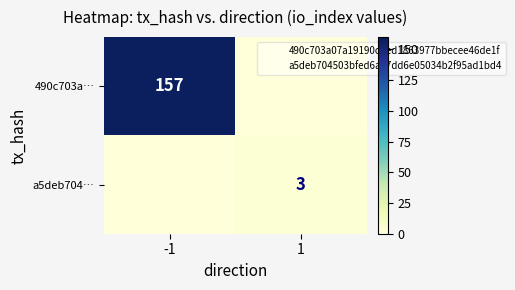

Is the value of a5deb704… at 1 greater than the value of 490c703a… at -1?

No